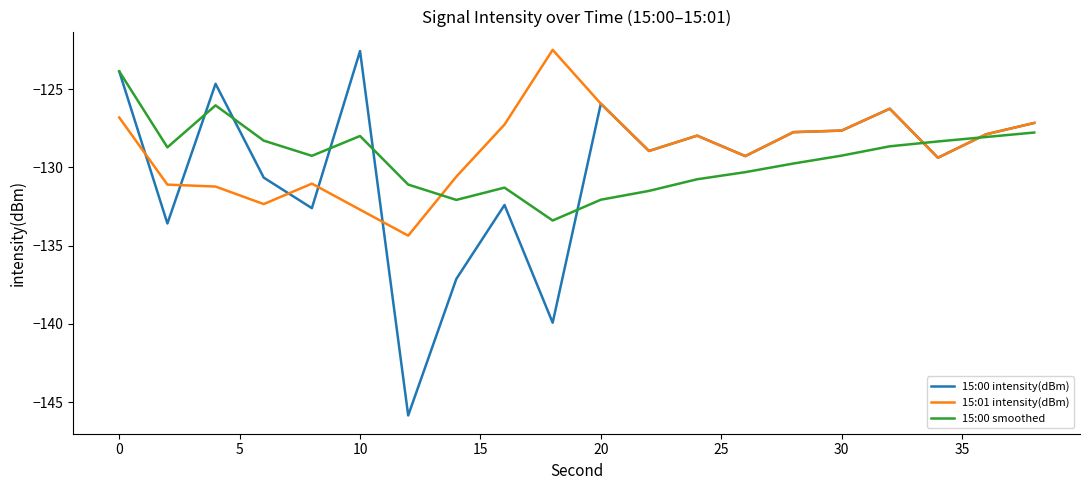

What is the minimum value shown in the chart?

-145.9